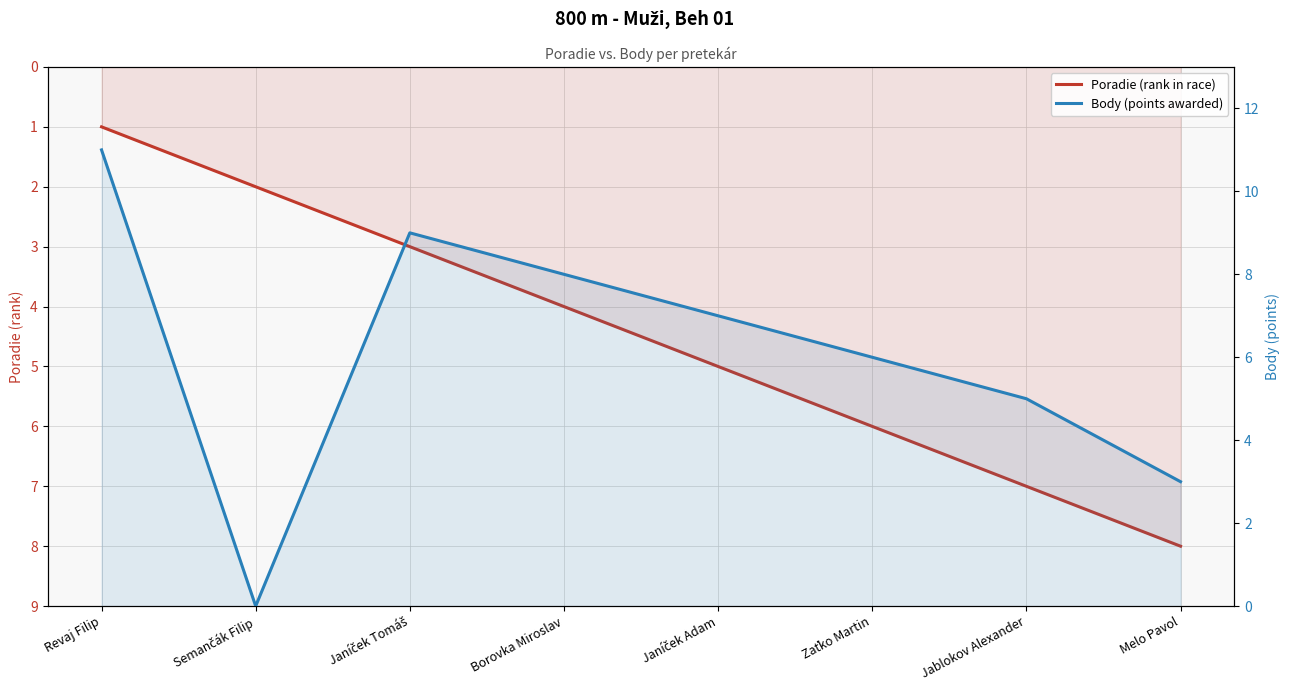

Which series has the largest range (max minus min)?

Body (points awarded)